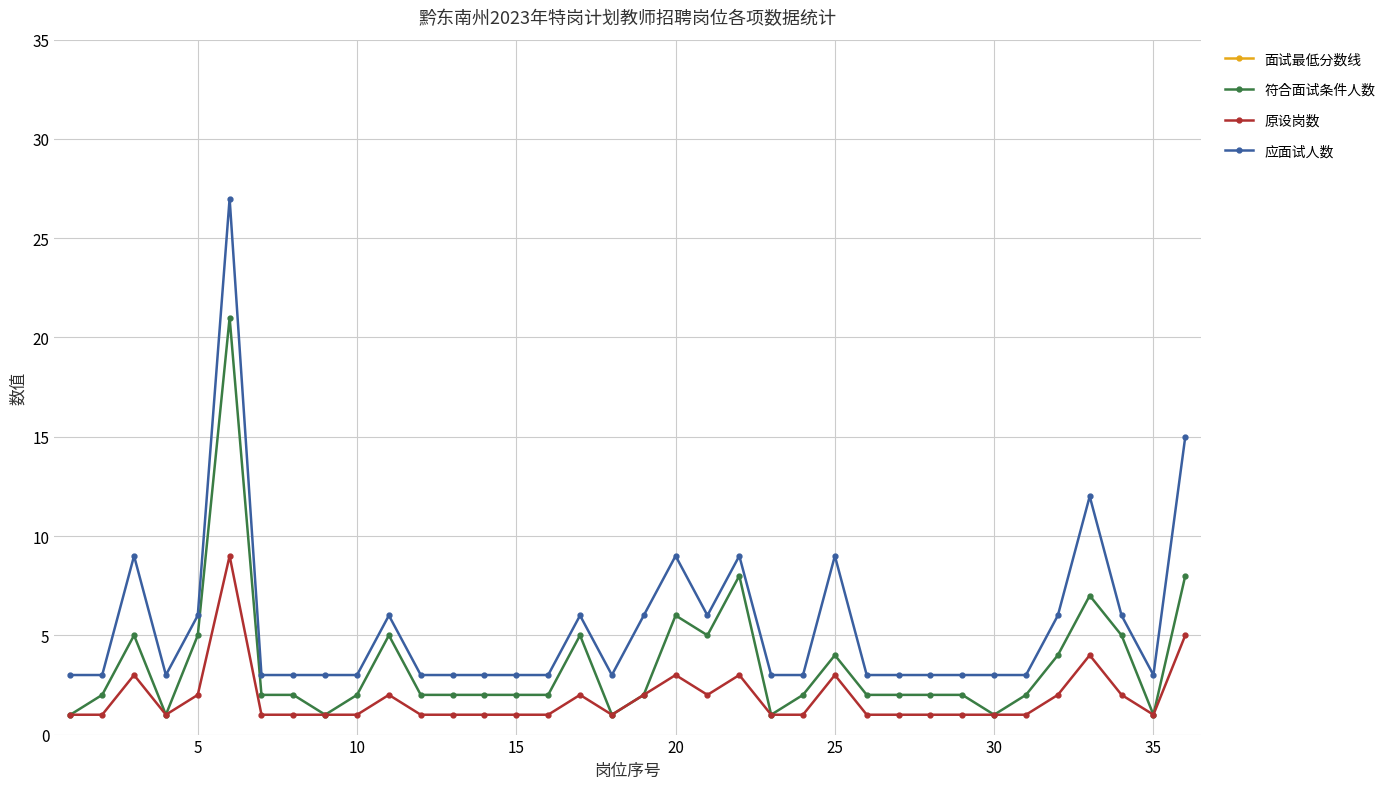

The value of 应面试人数 at 35 is 3. True or false?

True